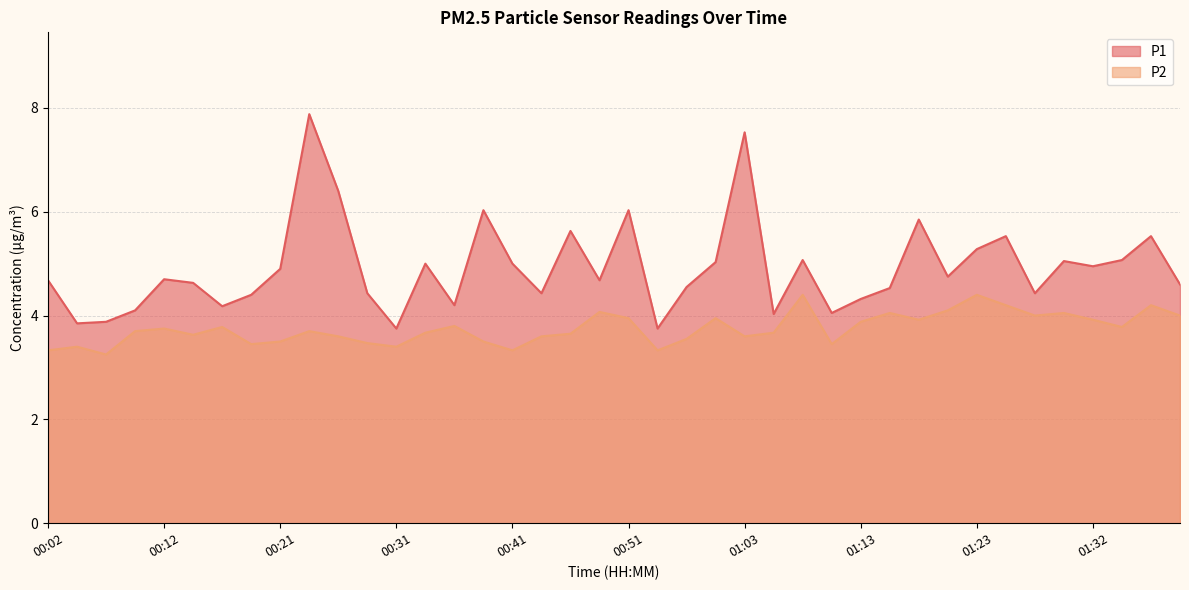

In P2, how many points are higher than both neighbors (excluding endpoints)?

12